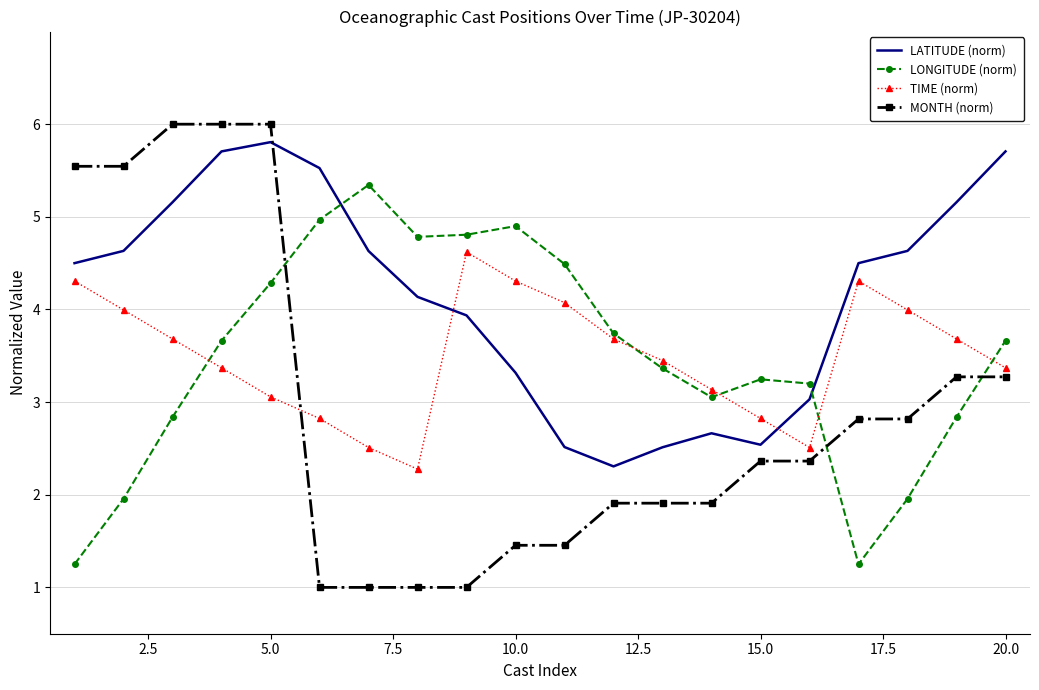

Which series has the widest spread of values?

MONTH (norm)